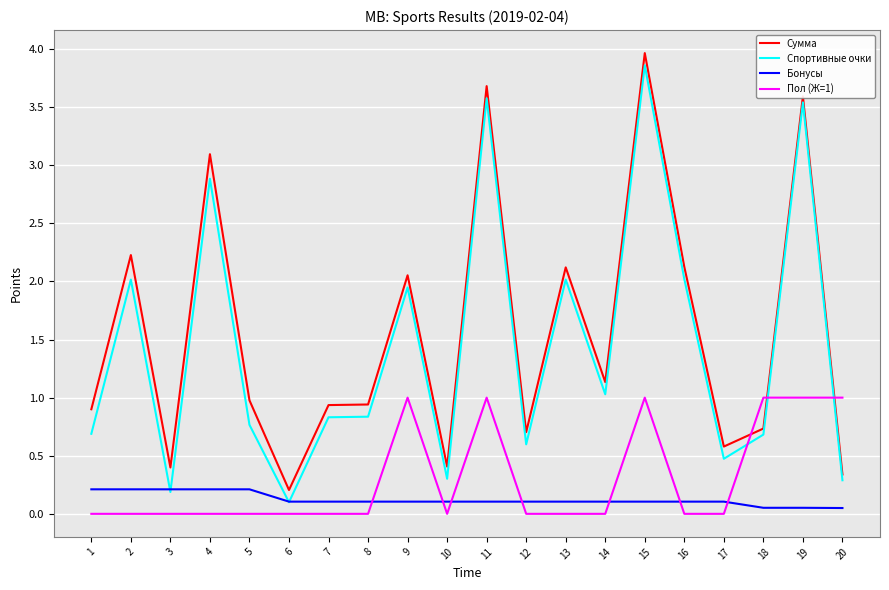

True or false: Спортивные очки has more than 1 interior local peaks.

True